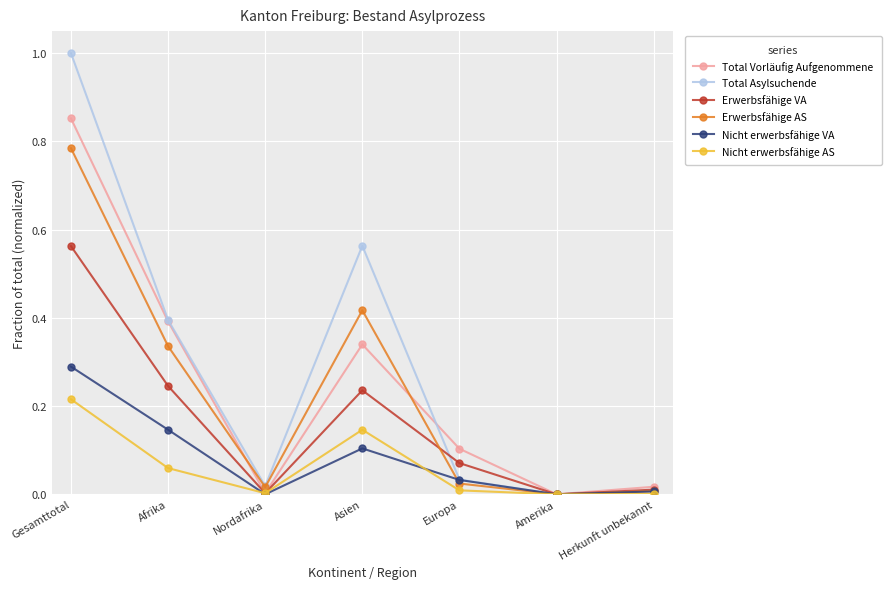

What is the difference between the highest and lowest values at Asien?

0.5